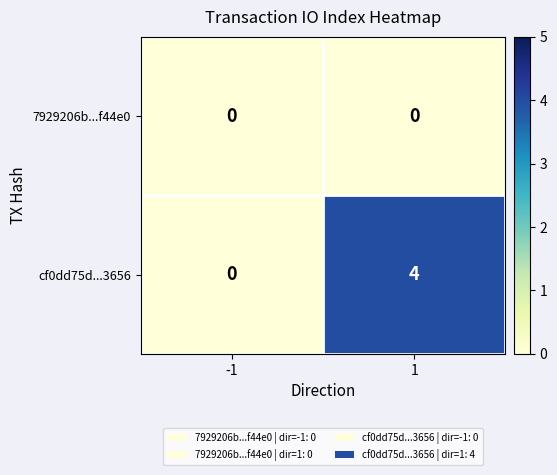

What is the difference between the cf0dd75d...3656 values at -1 and 1?

4